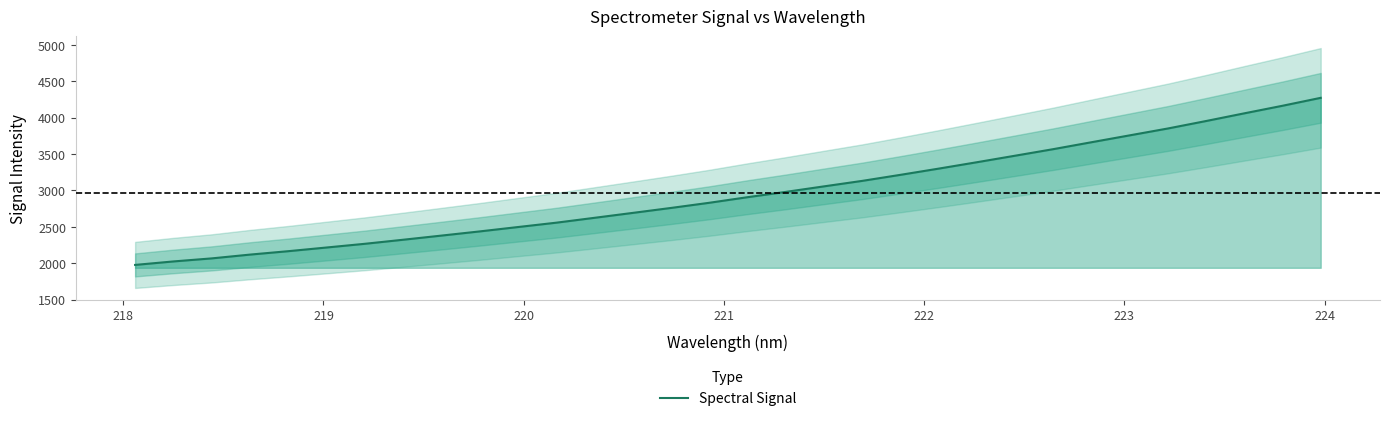

What is the highest value of the Spectral Signal series?

4271.8